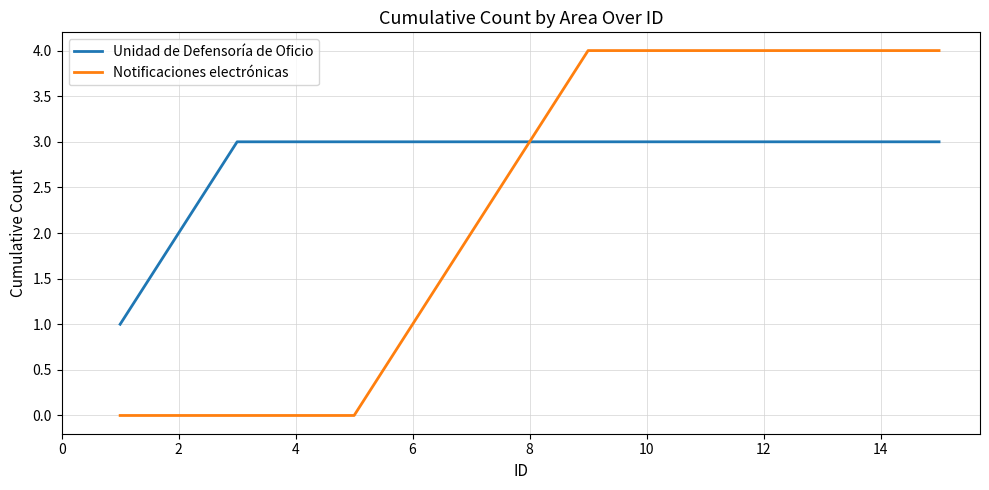

List the series in order of their overall mean, lowest first.

Notificaciones electrónicas, Unidad de Defensoría de Oficio